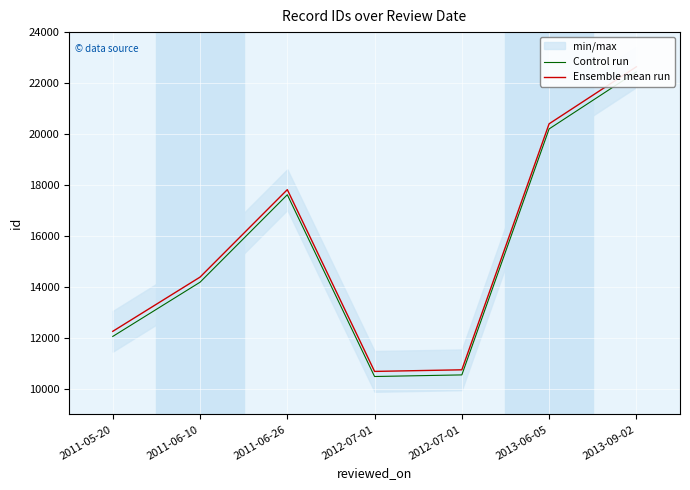

Where is Control run nearest to the value 16464?

2011-06-26